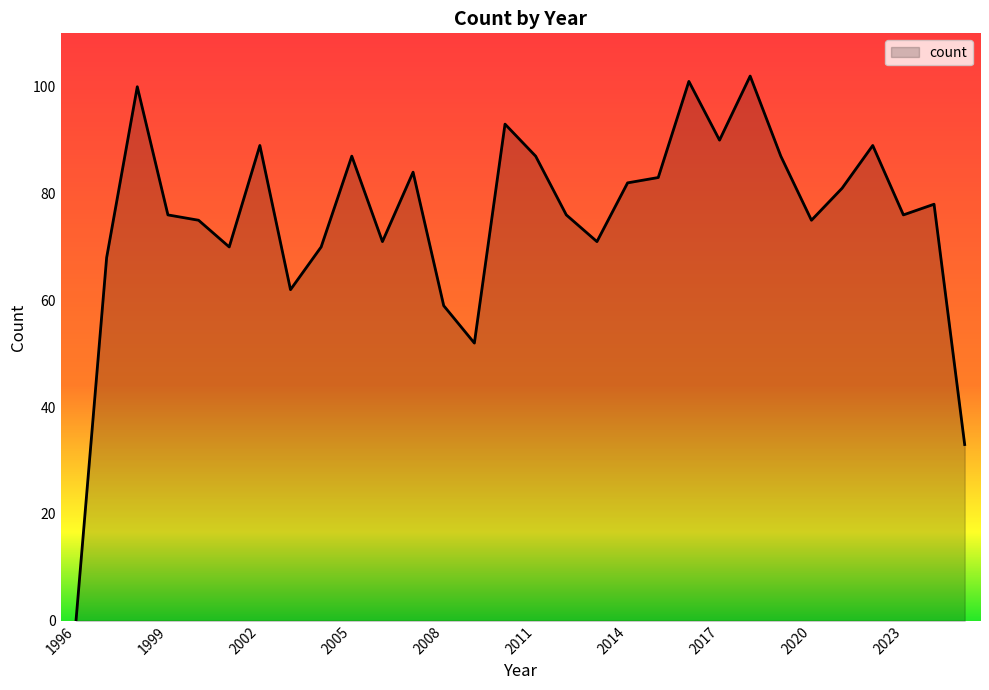

What is the greatest value displayed?

102